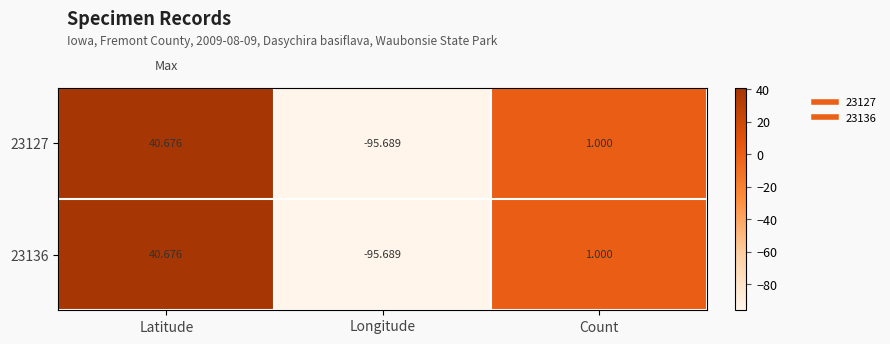

How many positive values does the 23136 series have?

2